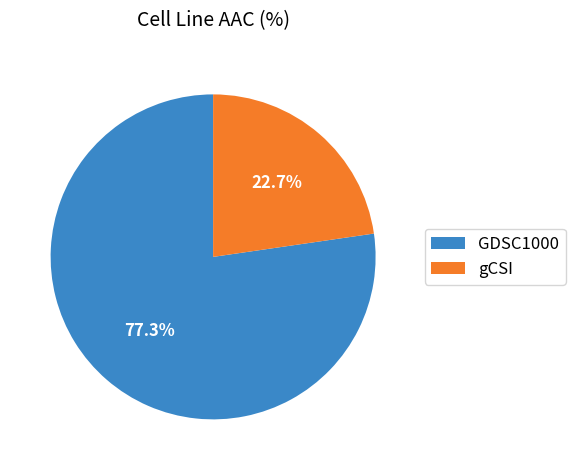

To the nearest percent, what portion does GDSC1000 represent?

77%